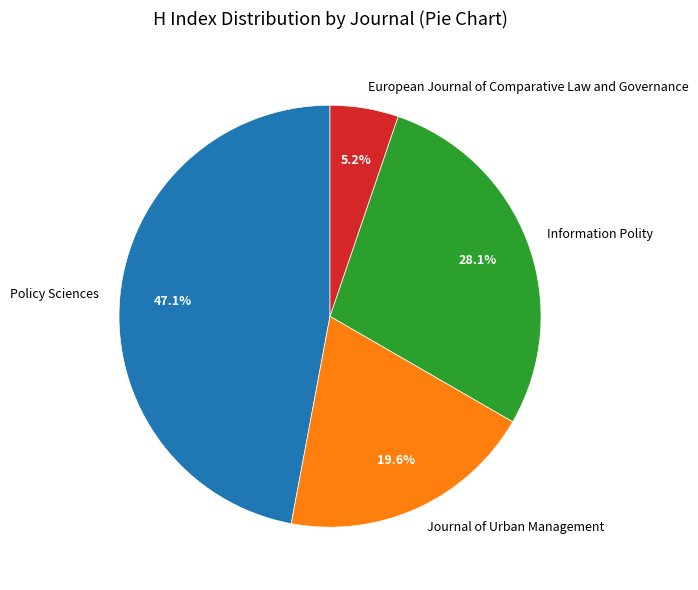

Which slice is the largest?

Policy Sciences